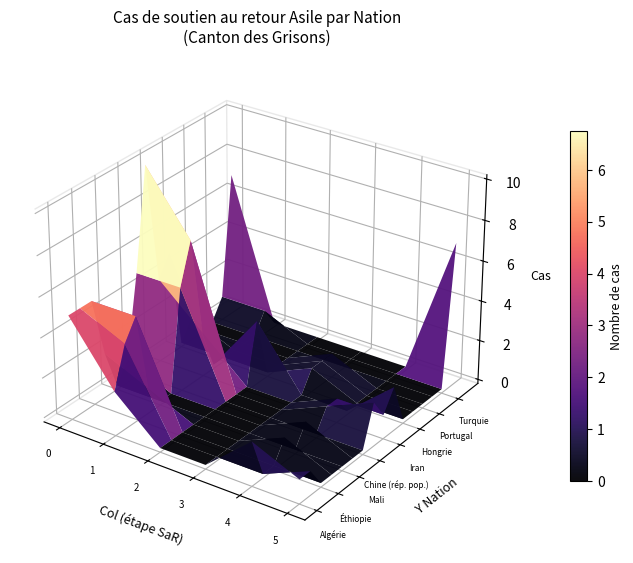

Reading left to right, list all the values displayed in this chart.

Algérie: 0=5	1=2	2=0	3=0	4=2	5=1
Érythrée: 0=5	1=4	2=0	3=0	4=0	5=1
Éthiopie: 0=5	1=5	2=0	3=0	4=0	5=0
Libye: 0=2	1=1	2=0	3=0	4=1	5=0
Mali: 0=0	1=0	2=0	3=0	4=0	5=0
Maroc: 0=1	1=0	2=0	3=0	4=1	5=0
Chine (rép. pop.): 0=5	1=5	2=0	3=0	4=0	5=0
Irak: 0=10	1=7	2=0	3=0	4=1	5=2
Iran: 0=4	1=2	2=0	3=0	4=1	5=1
Sri Lanka: 0=5	1=0	2=3	3=0	4=0	5=2
Hongrie: 0=0	1=0	2=0	3=1	4=0	5=0
Kosovo: 0=1	1=0	2=0	3=1	4=0	5=0
Portugal: 0=0	1=0	2=0	3=1	4=0	5=0
Serbie: 0=0	1=0	2=0	3=0	4=0	5=0
Turquie: 0=1	1=1	2=0	3=0	4=0	5=0
Ukraine: 0=7	1=0	2=0	3=0	4=0	5=7